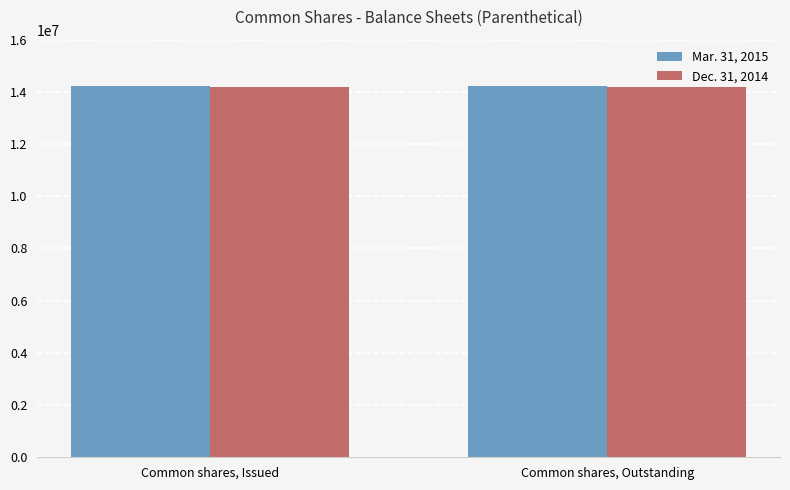

What is the average value of the Mar. 31, 2015 series?

14222275